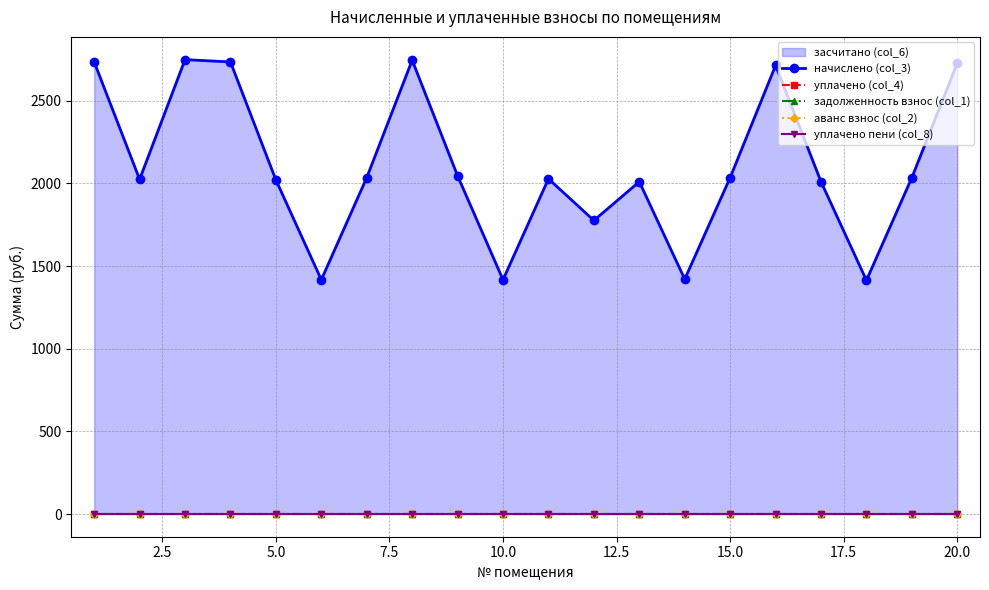

At 5.0, list the series in order from largest to smallest.

начислено (col_3), уплачено (col_4), задолженность взнос (col_1), аванс взнос (col_2), уплачено пени (col_8)